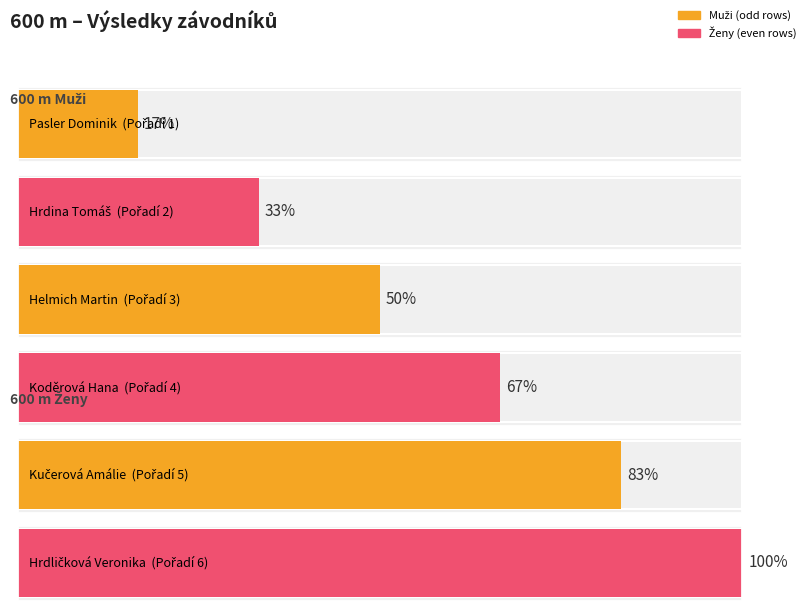

Between Hrdina Tomáš and Helmich Martin, which is larger?

Helmich Martin